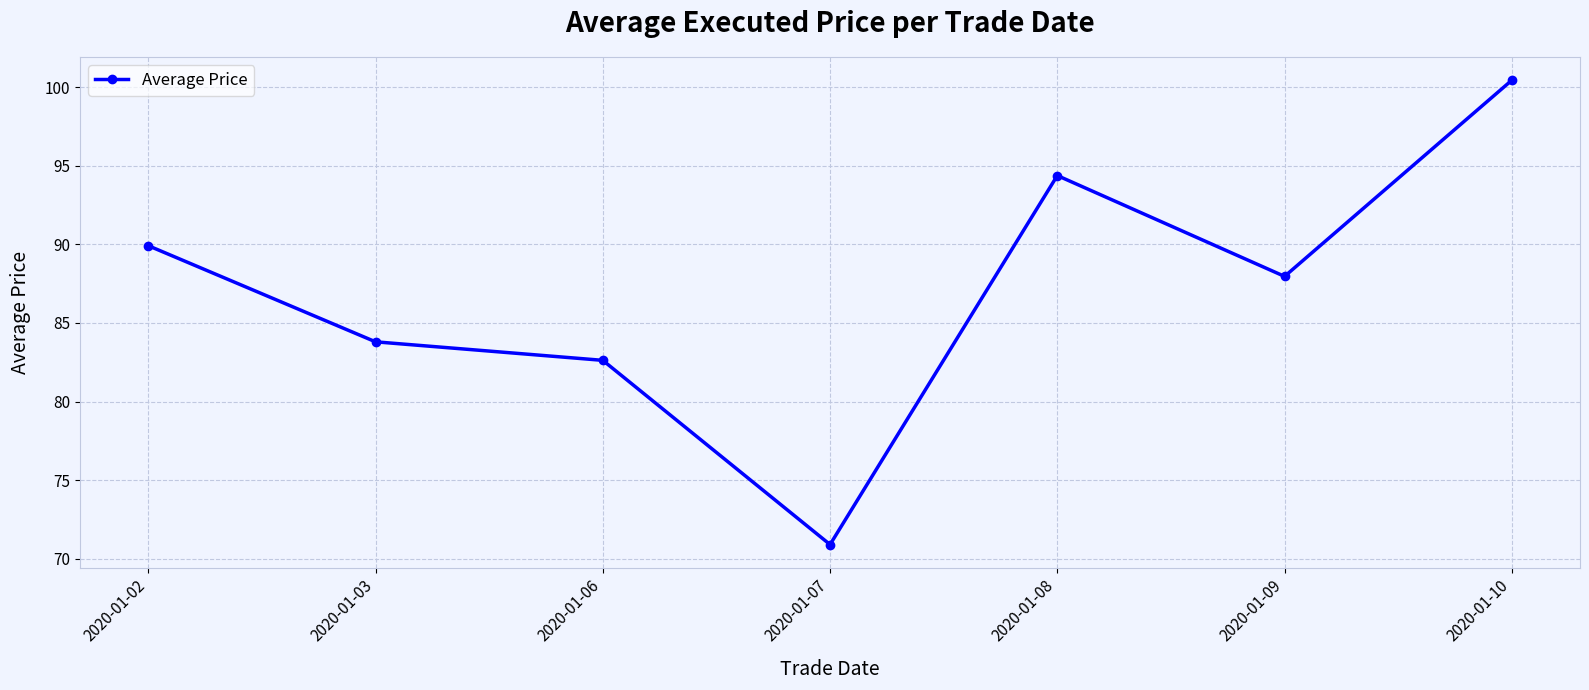

List the labels in order of value, largest first.

2020-01-10, 2020-01-08, 2020-01-02, 2020-01-09, 2020-01-03, 2020-01-06, 2020-01-07